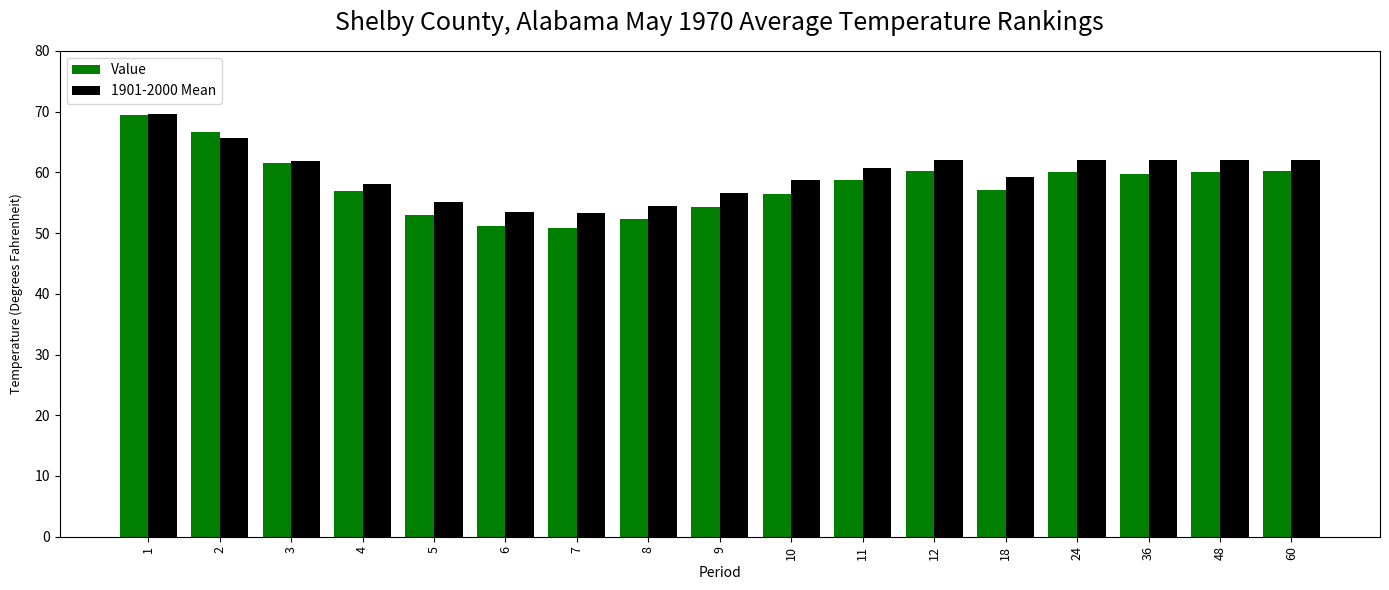

What is the spread (max minus min) of values at 5?

2.2